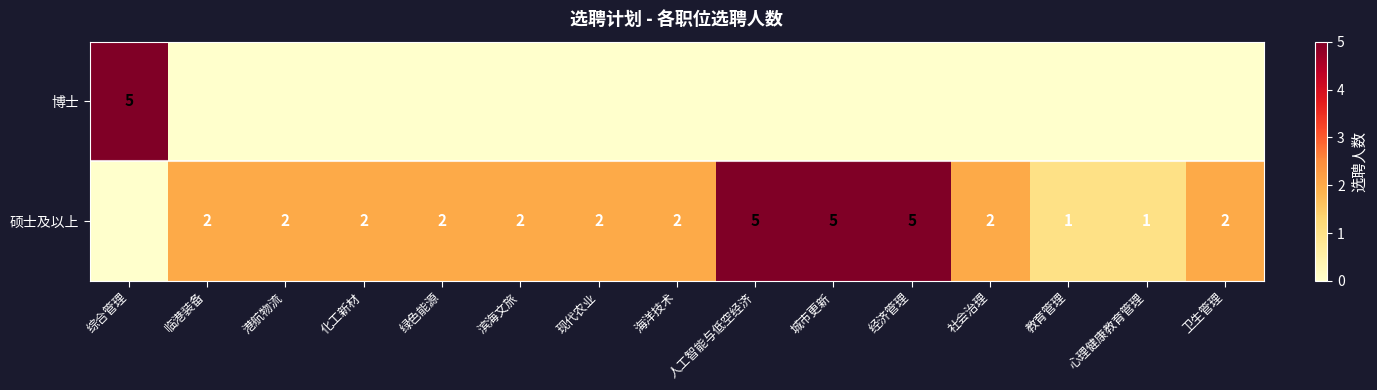

The 硕士及以上 series shows 7 at 经济管理. True or false?

False